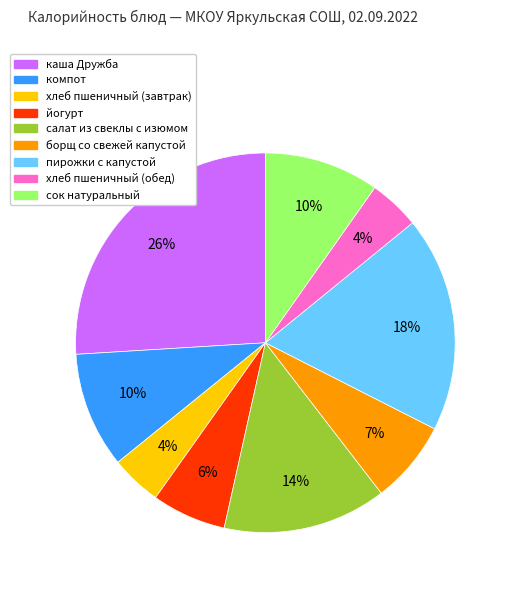

Which slice is the largest?

каша Дружба